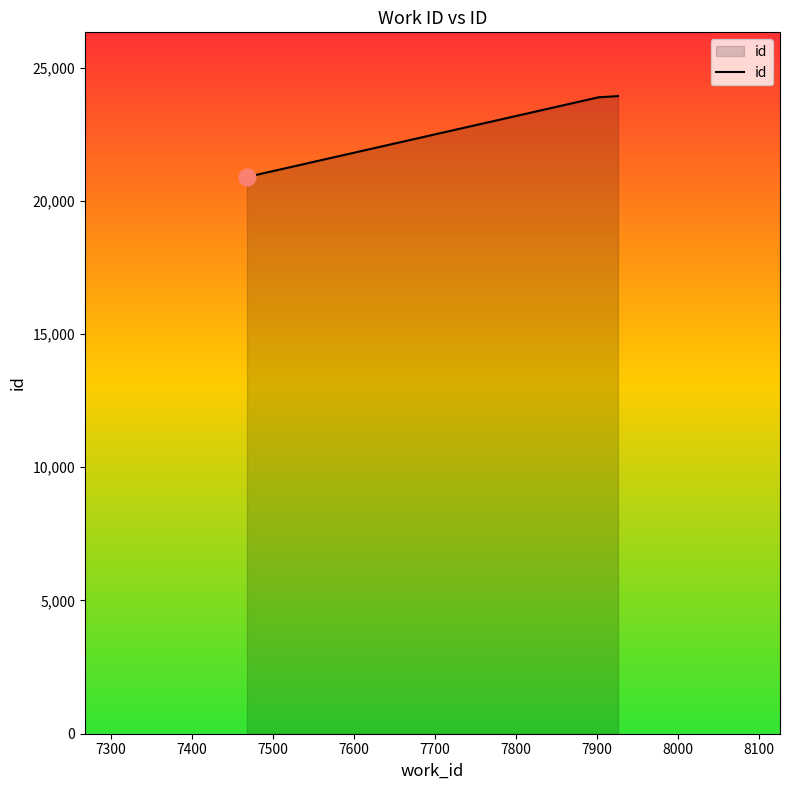

What is the average value?

22902